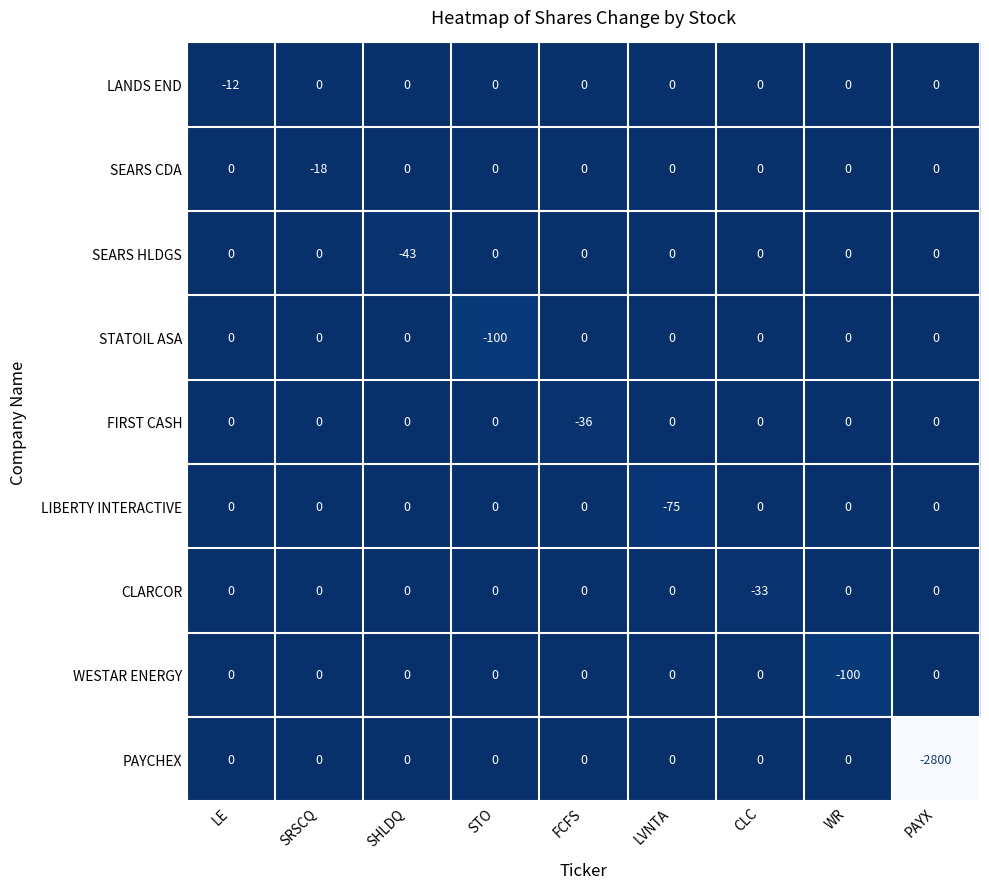

At which category is the sum across all series the highest?

LE